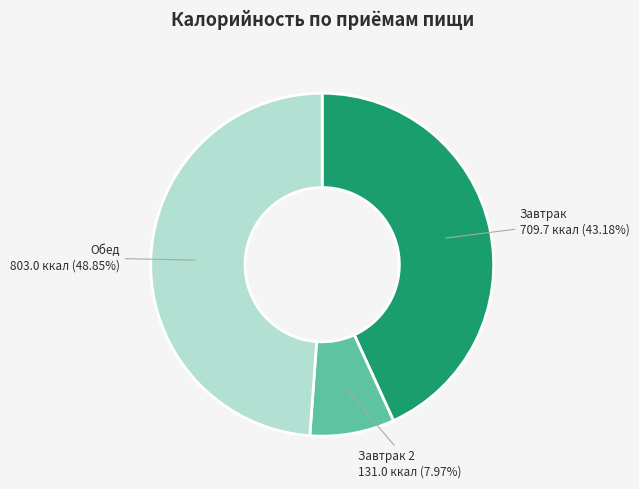

Is there any slice that represents more than half of the pie?

No